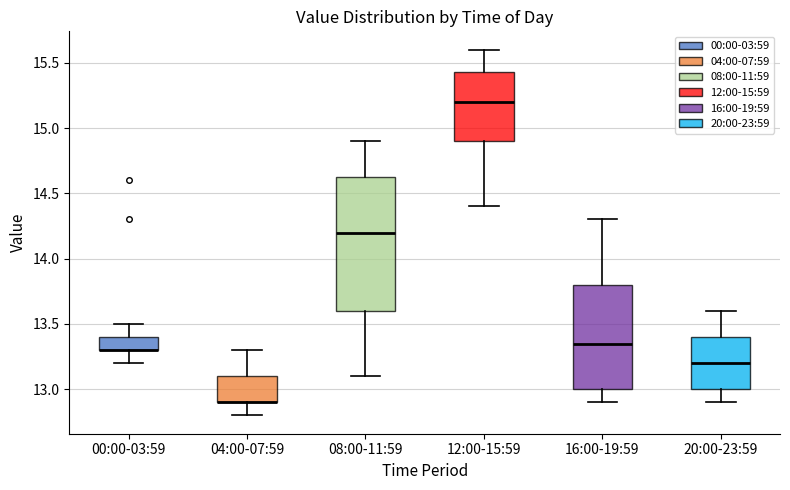

Where does the median line of the box for 20:00-23:59 sit on the y-axis? The values are not printed on the chart, so give them approximately, as read against the axis.

13.20